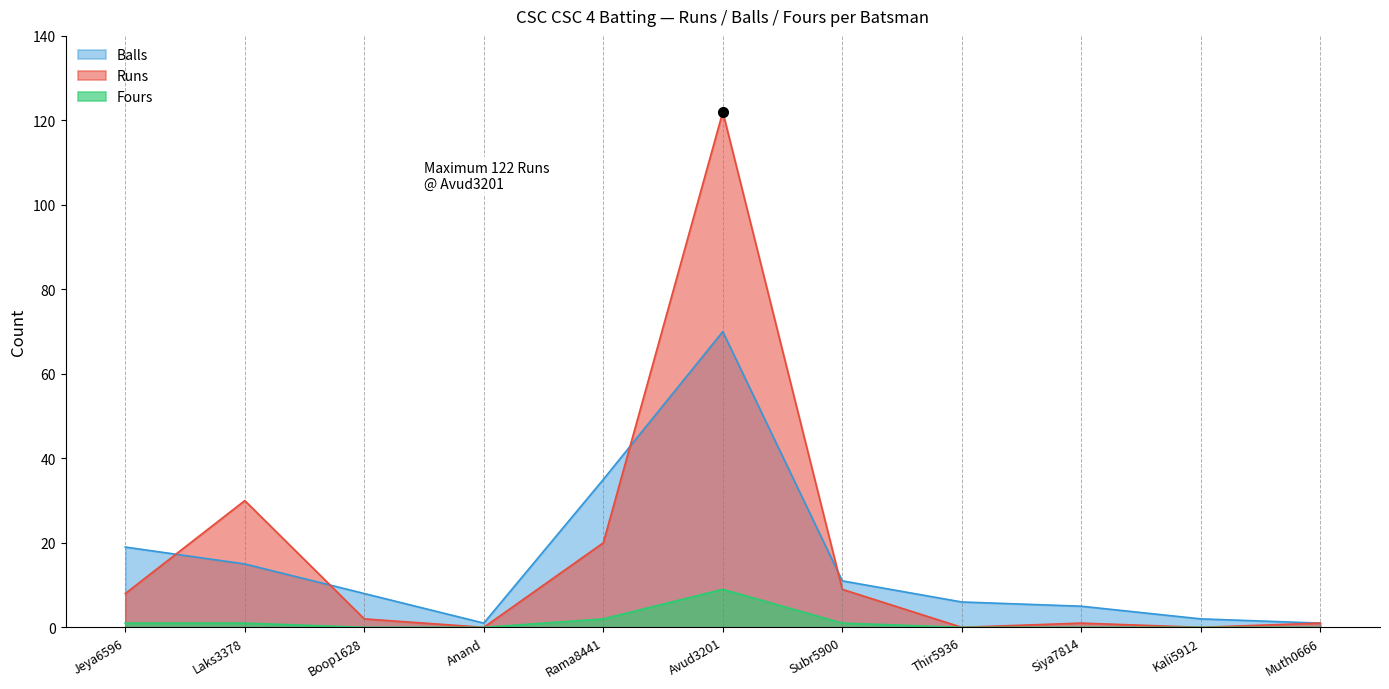

Which series has the largest range (max minus min)?

Runs